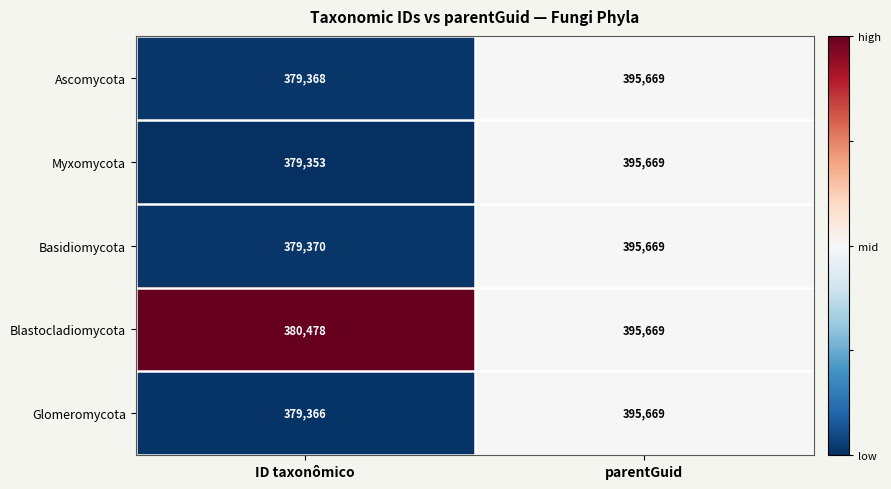

What is the average value of the Blastocladiomycota series?

388074